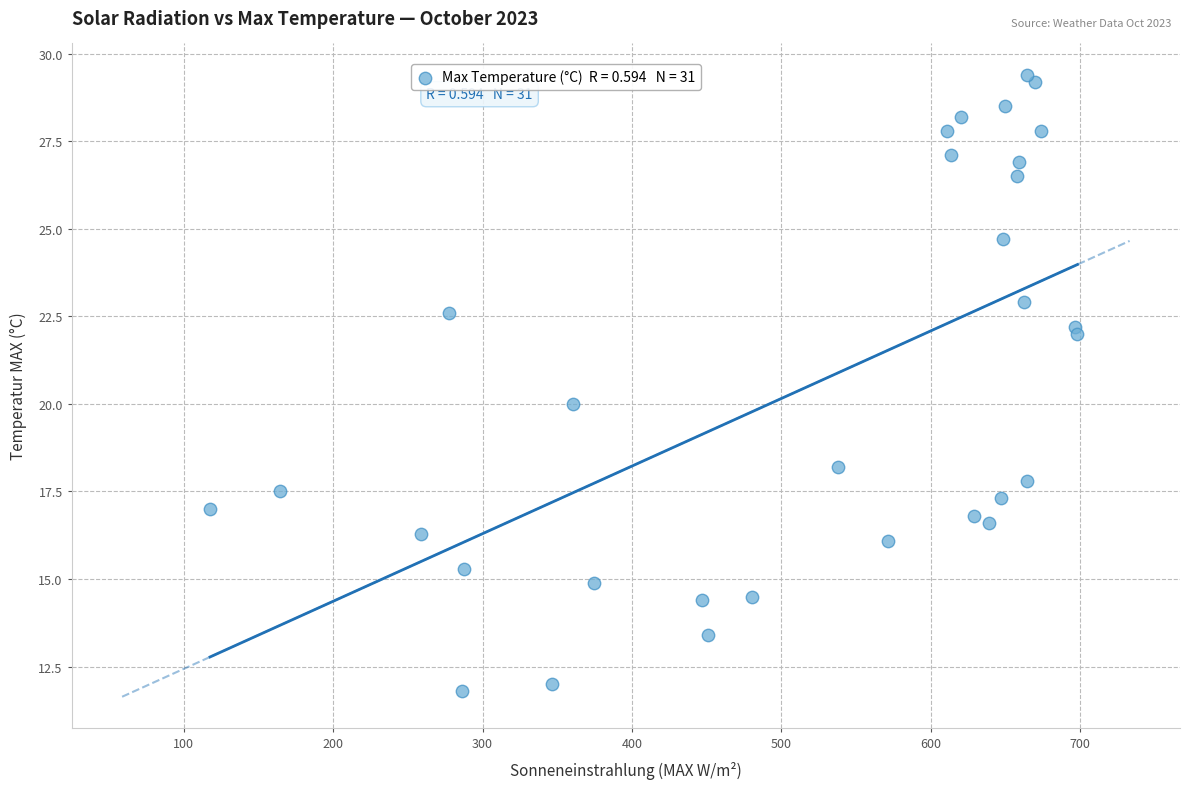

What is the range of Y values (max minus min)?

17.6